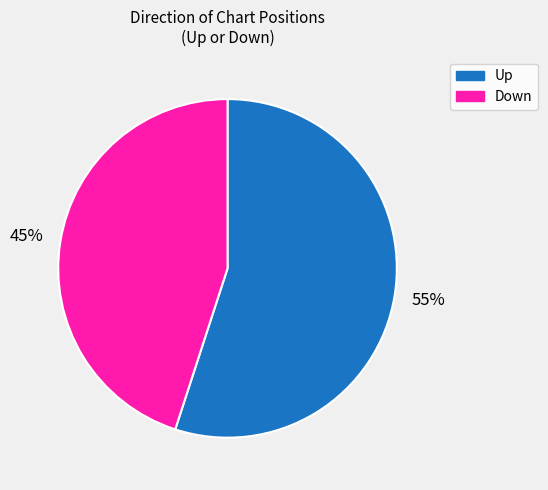

What is the majority slice?

Up